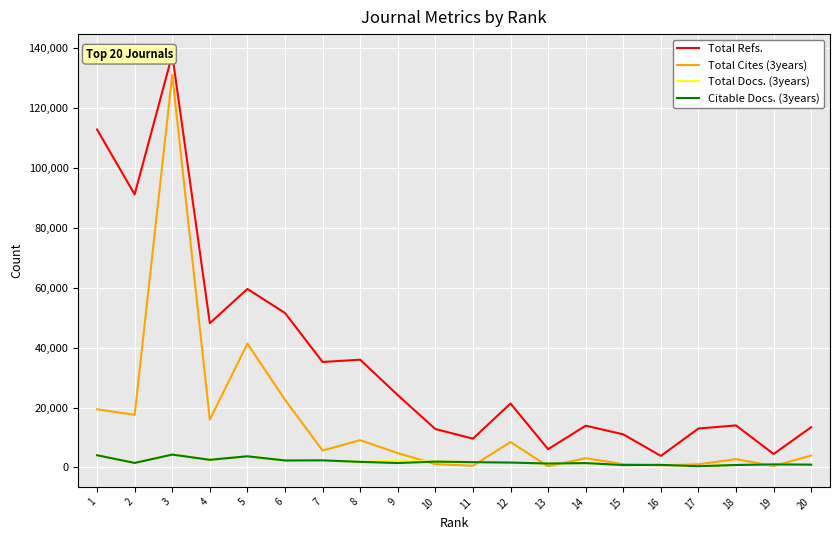

How many data points in Total Cites (3years) are less than 4778?

10